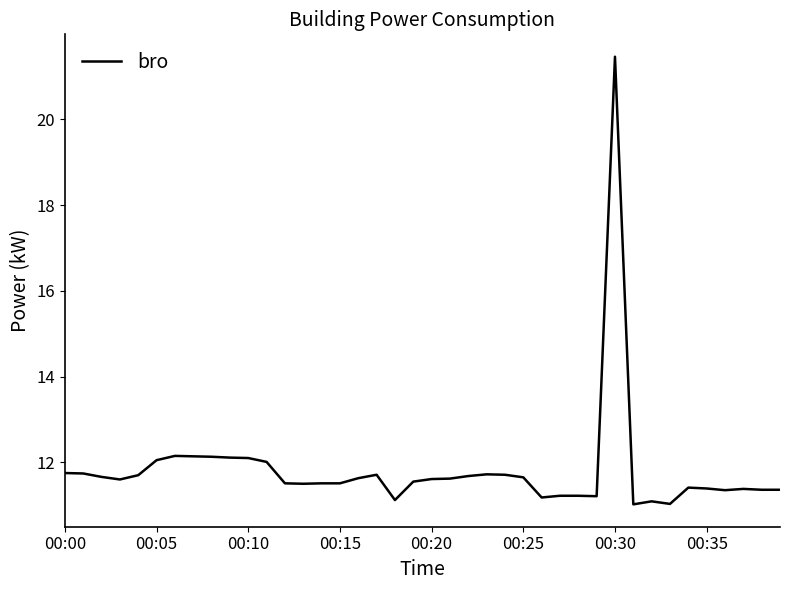

What is the difference between the maximum and minimum values?

10.4